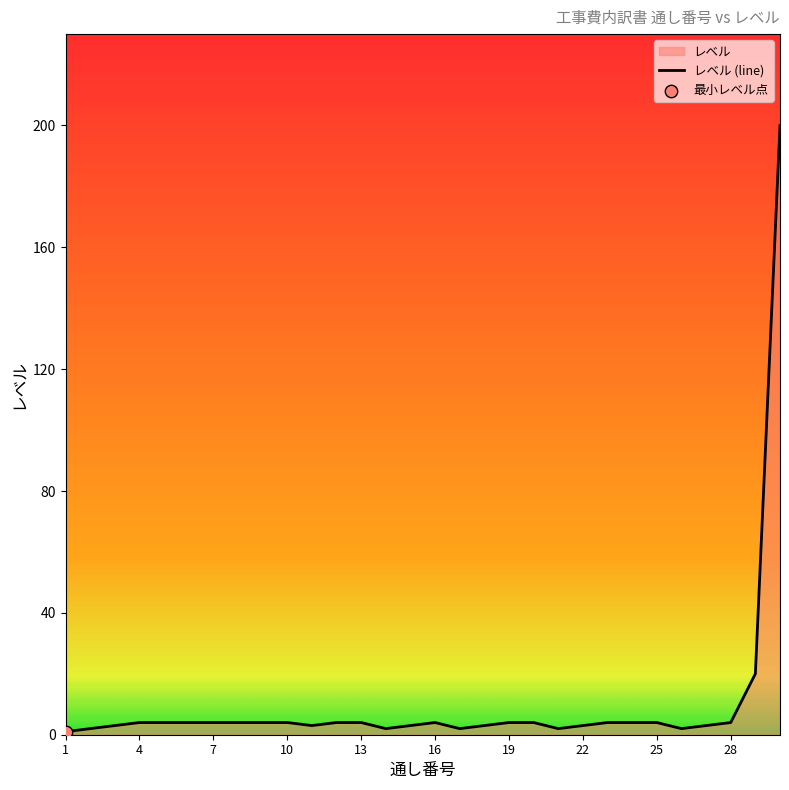

Which has a higher value, 10 or 1?

10